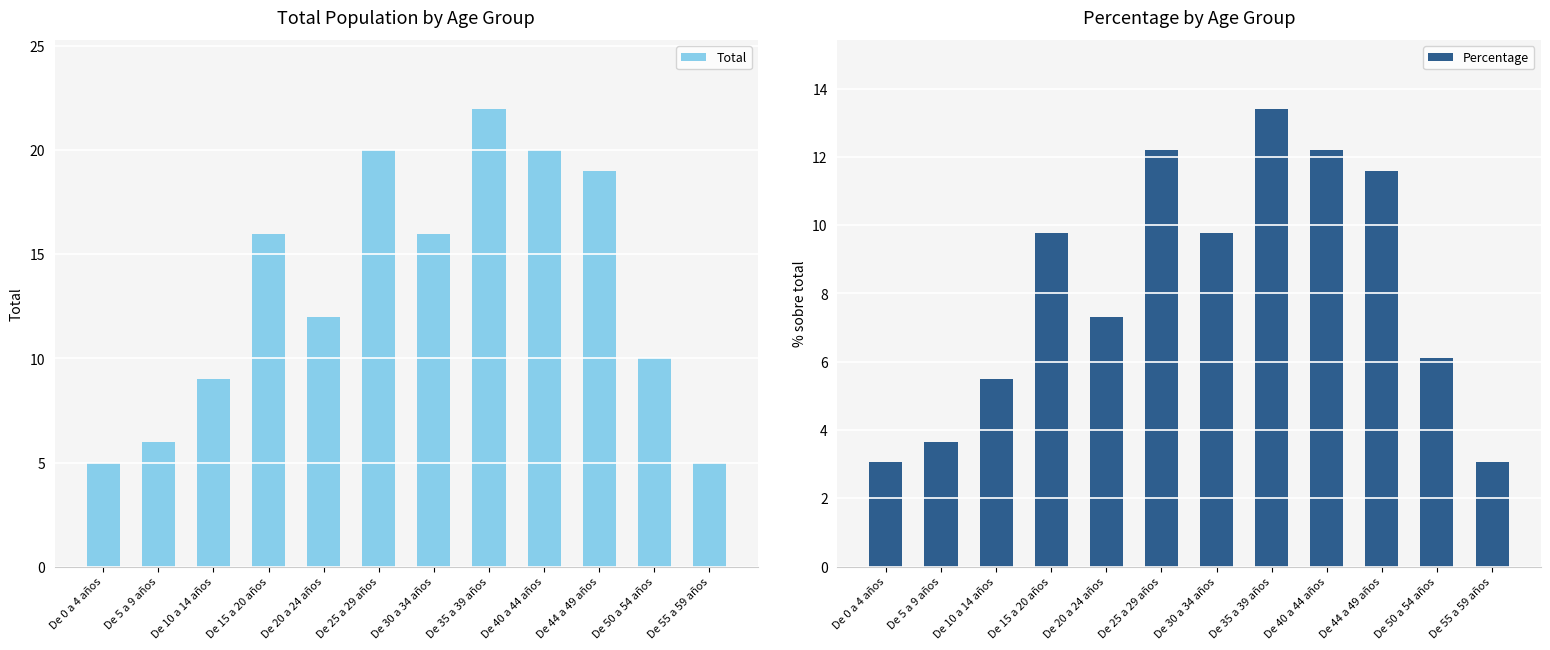

What is the value of the Percentage bar at the 7th from the left?

9.8